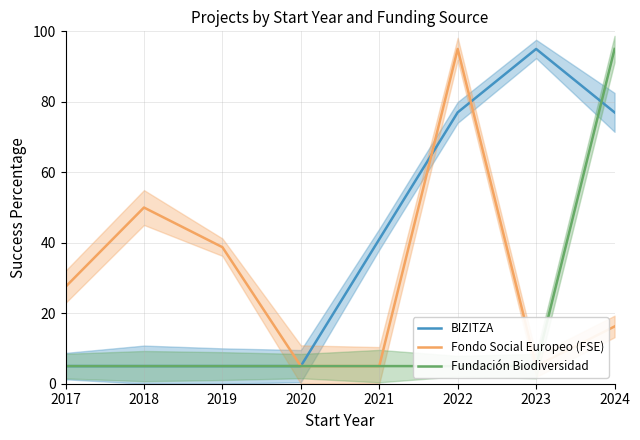

What is the smallest value displayed?

5.0